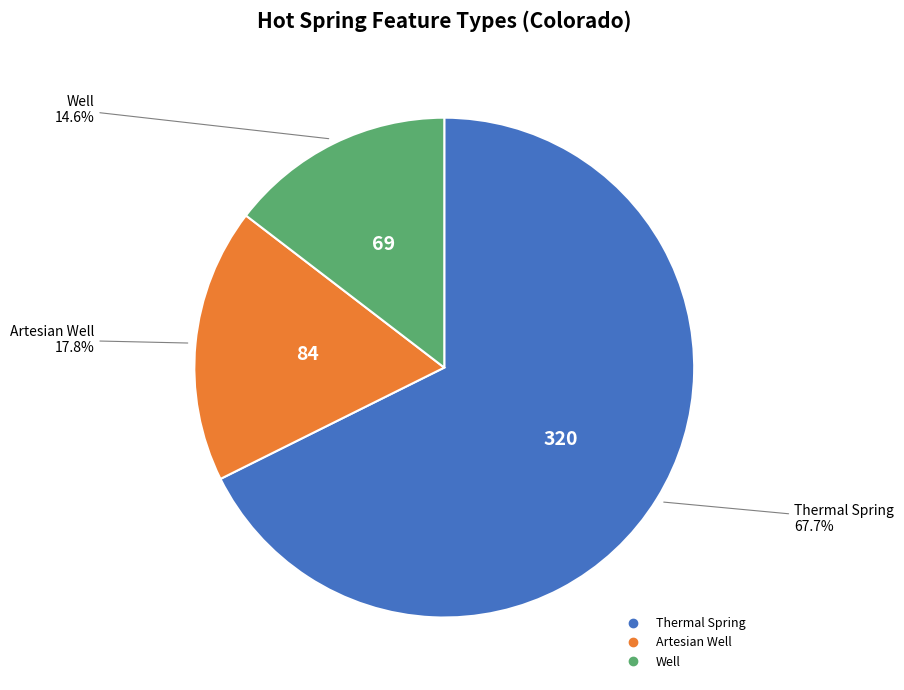

Approximately how many times larger is the value at Thermal Spring compared to Artesian Well?

3.8